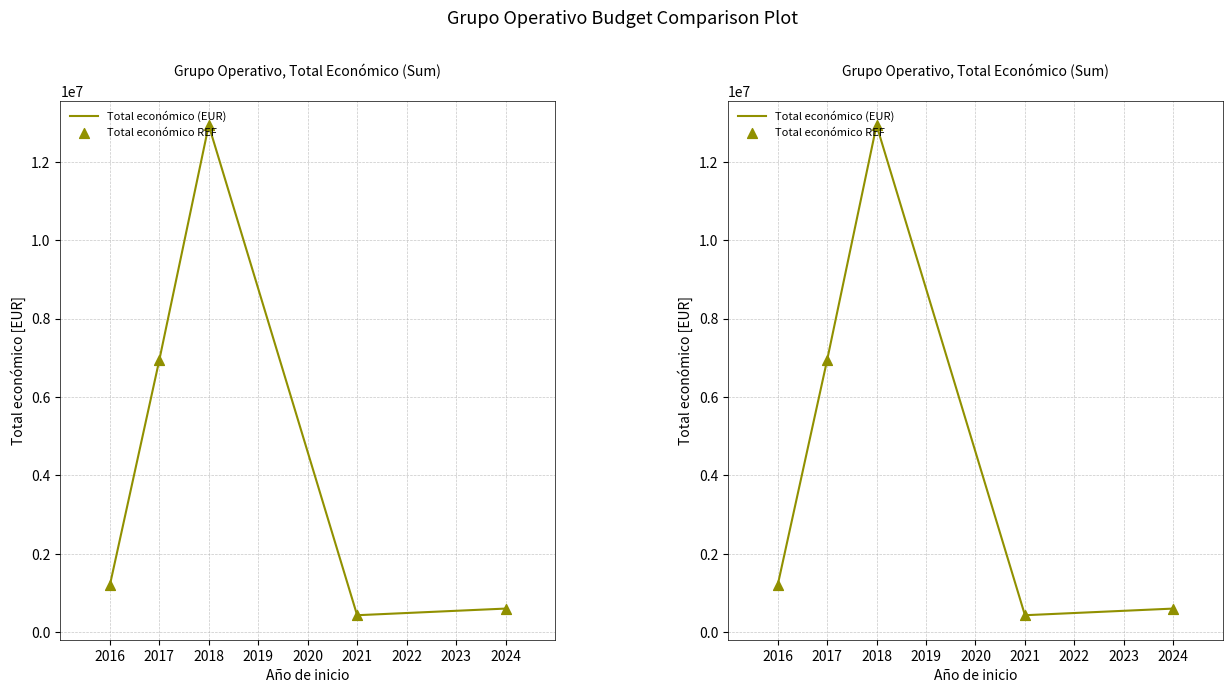

What are all the series names shown in the legend?

Total económico (EUR), Total económico REF